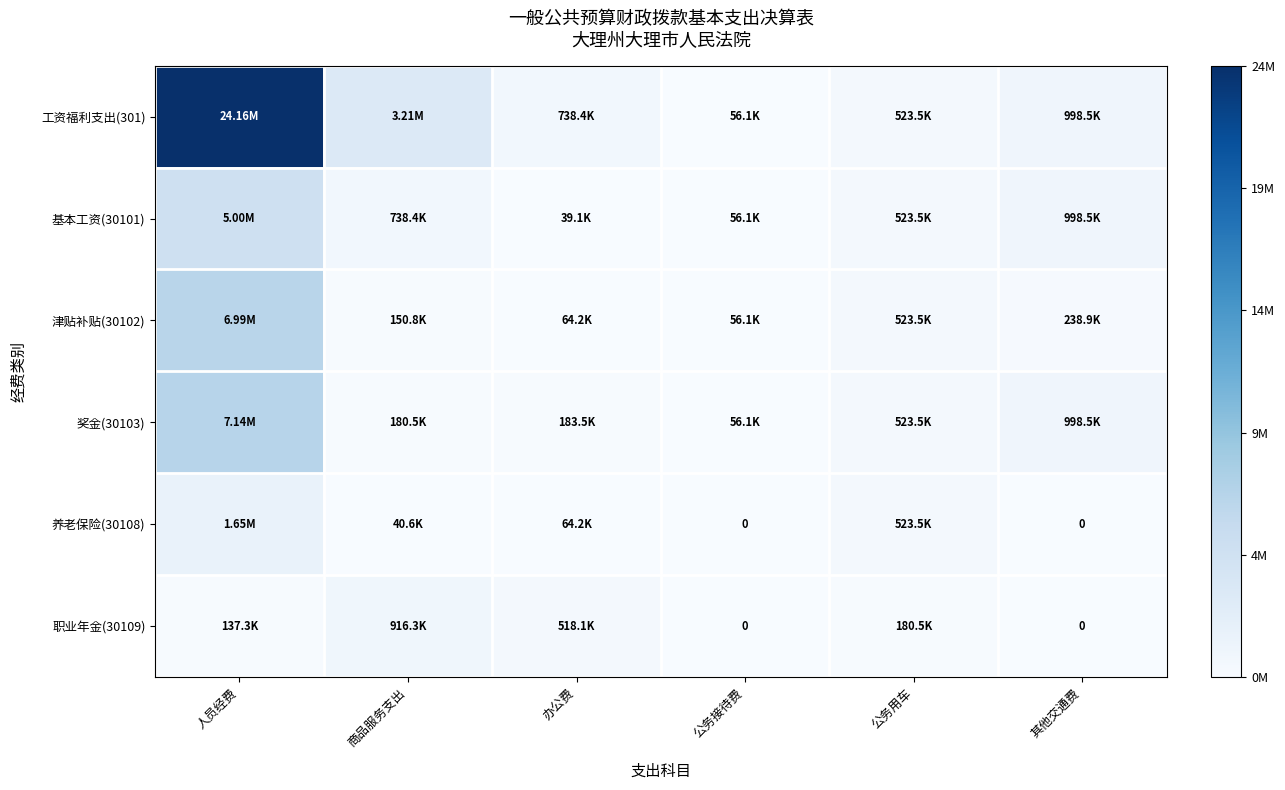

The 养老保险(30108) series shows 0.0 at 公务接待费. True or false?

True